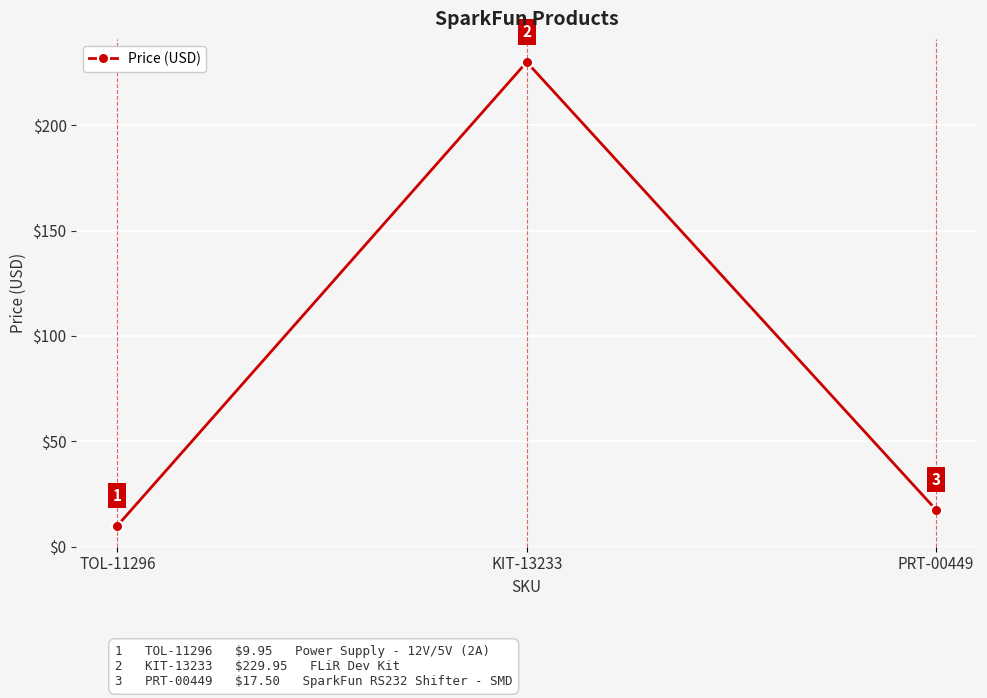

Rank the categories by value from lowest to highest.

TOL-11296, PRT-00449, KIT-13233